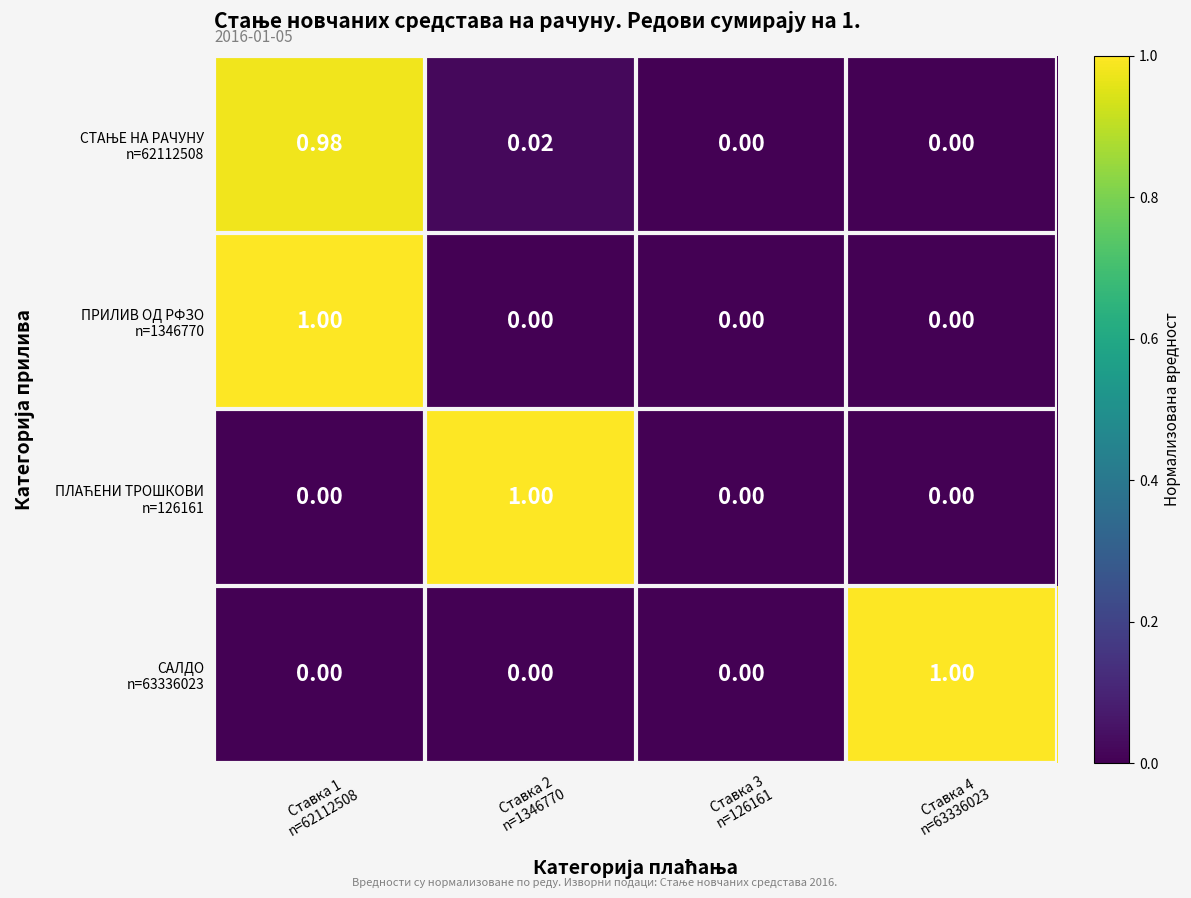

Count the number of data series in this chart.

4